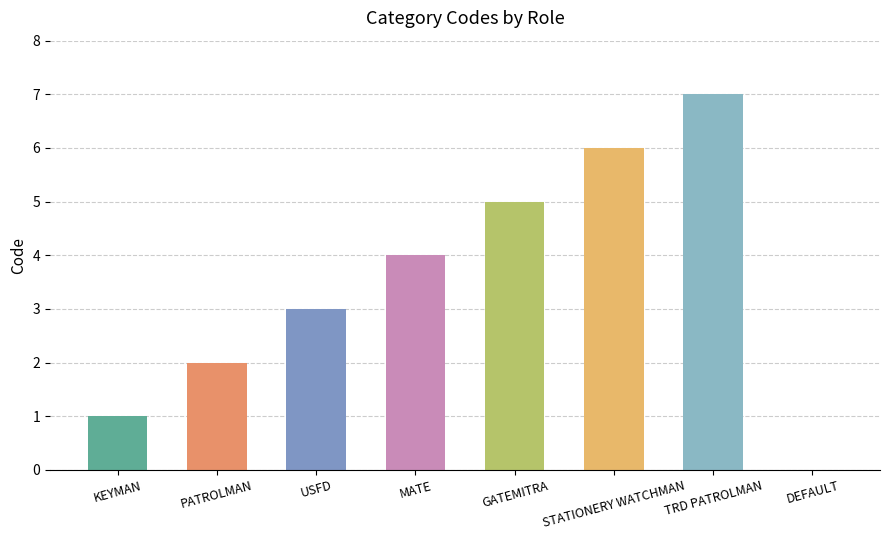

Reading left to right, what are all the values shown in this chart?

1	2	3	4	5	6	7	0